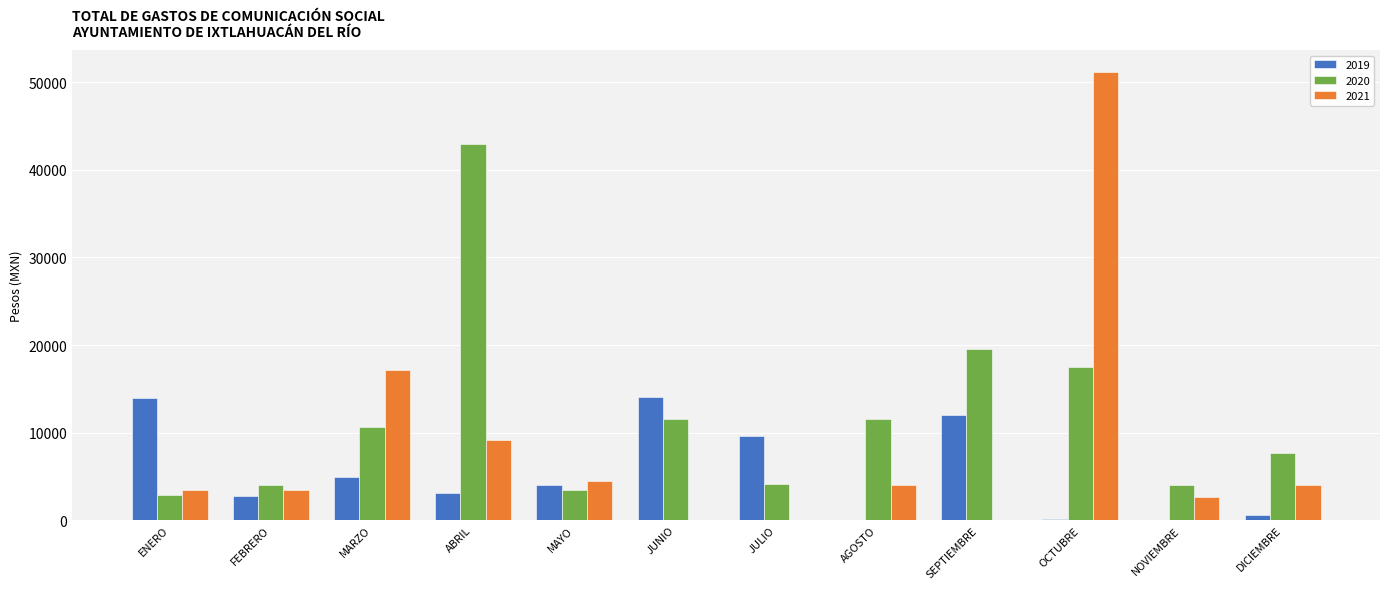

Which category has the highest value in the 2021 series?

OCTUBRE